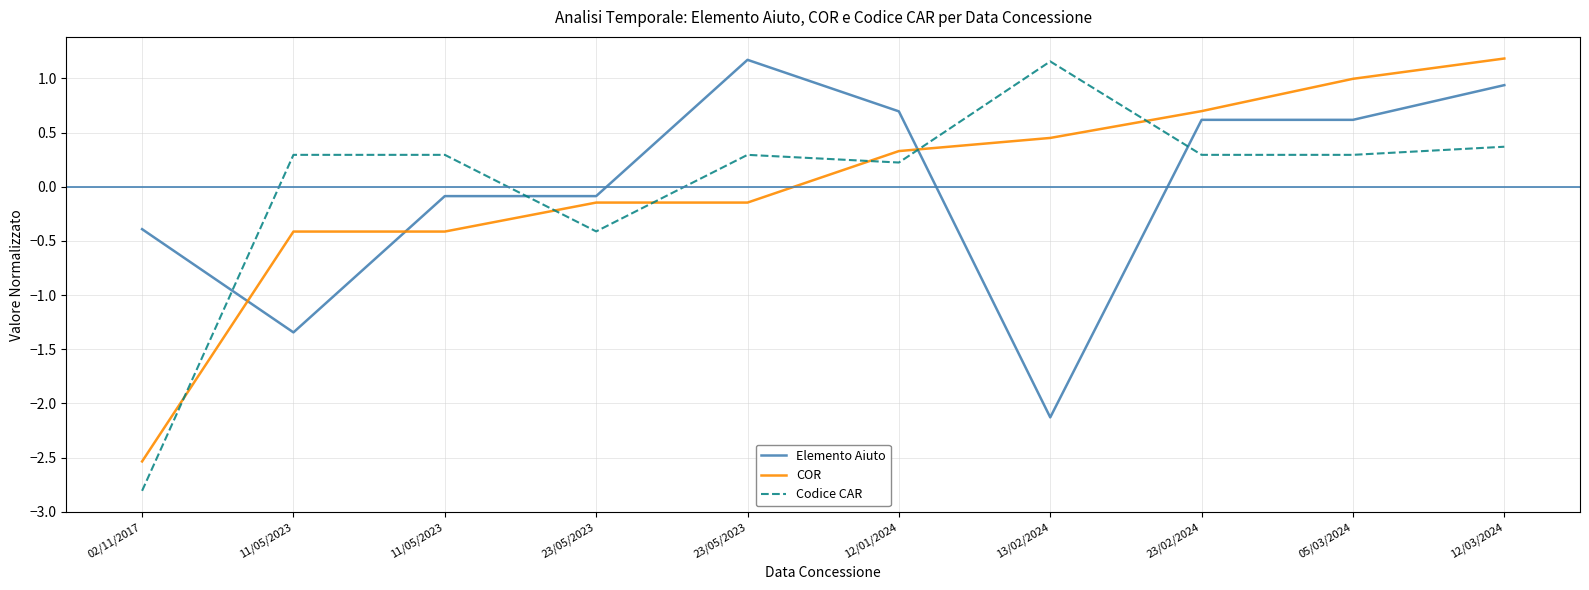

How many lines are shown in the chart?

3